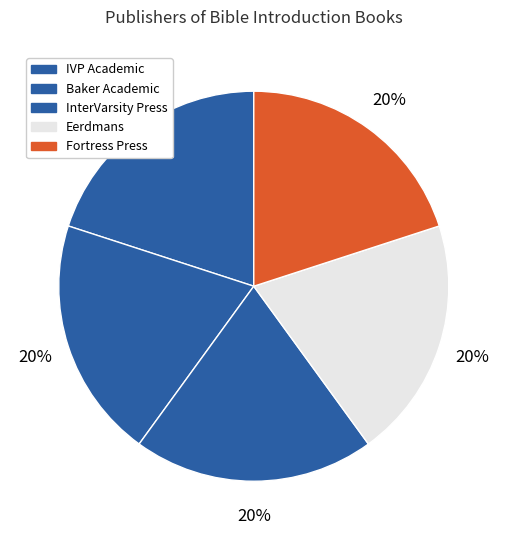

The Baker Academic slice represents 20% of the pie. True or false?

True